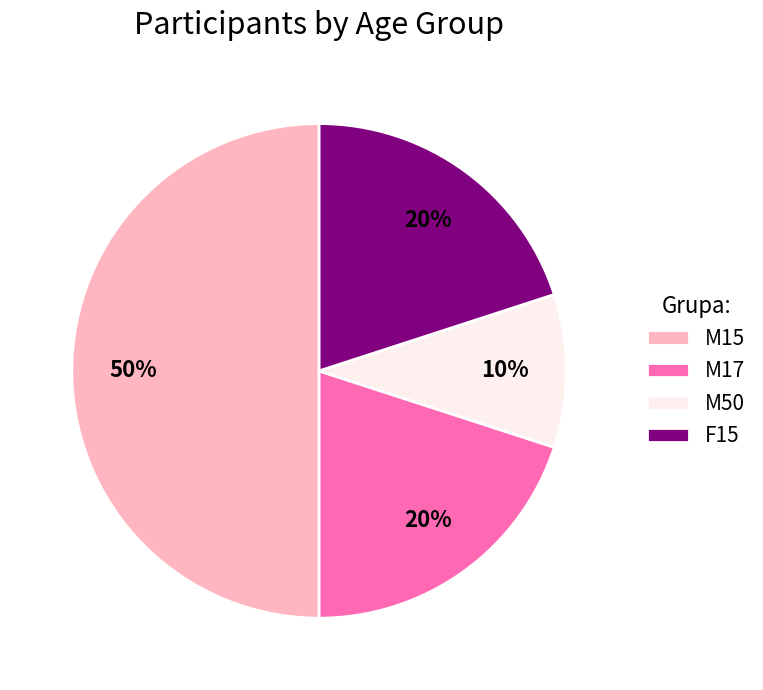

To the nearest percent, what is the difference between the largest and smallest slice percentages?

40%